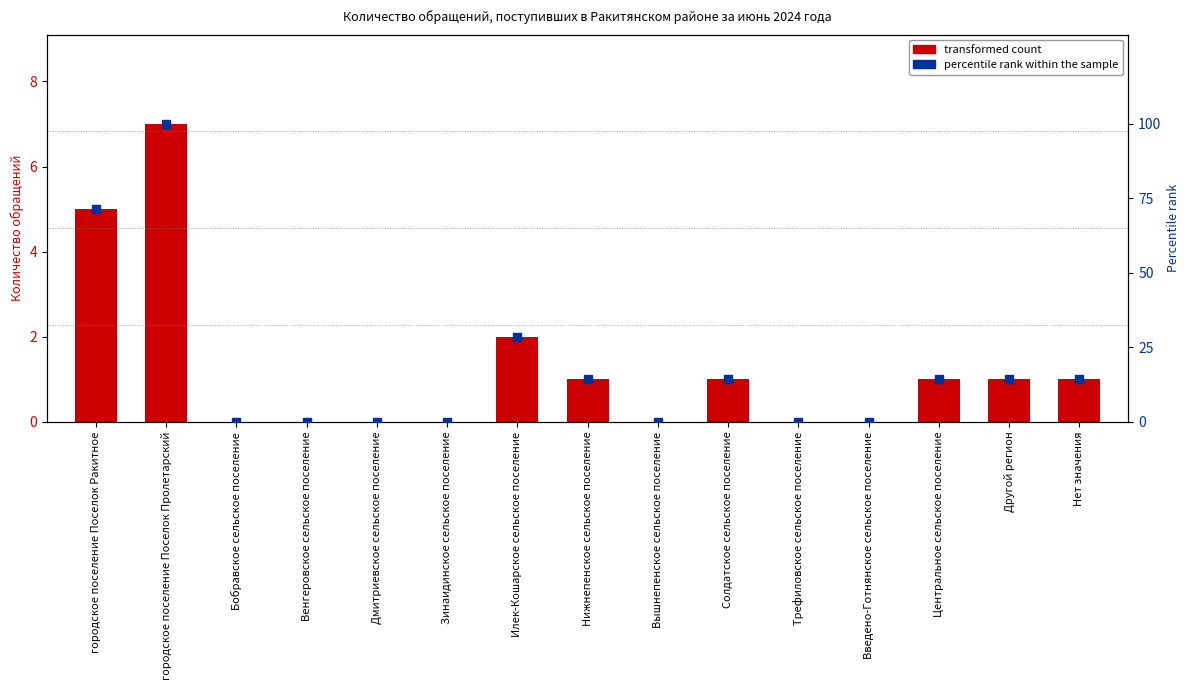

Which series has the largest total across all categories?

percentile rank within the sample